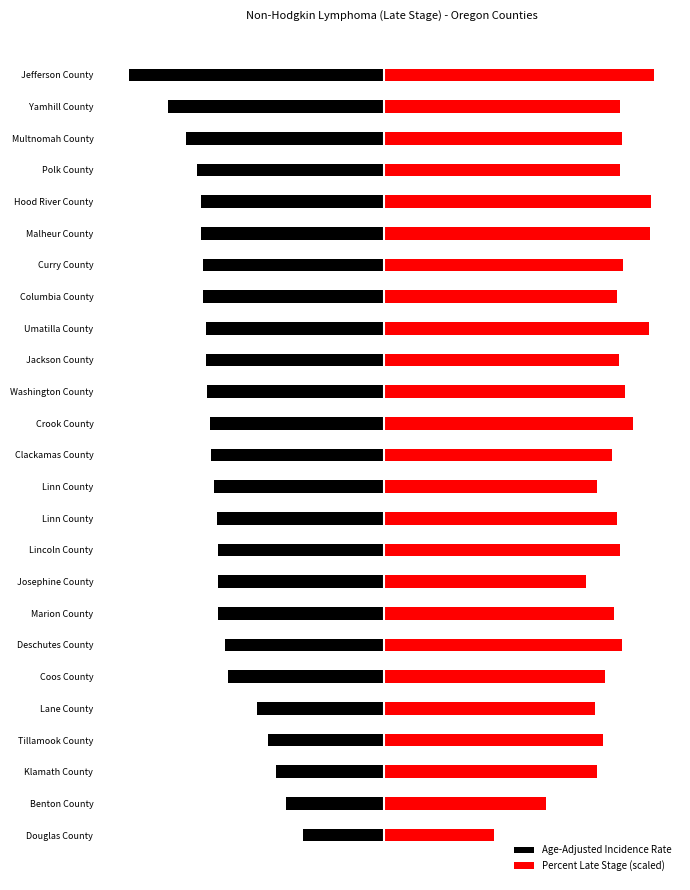

What is the difference between the Percent Late Stage (scaled) values at Polk County and Umatilla County?

2.1